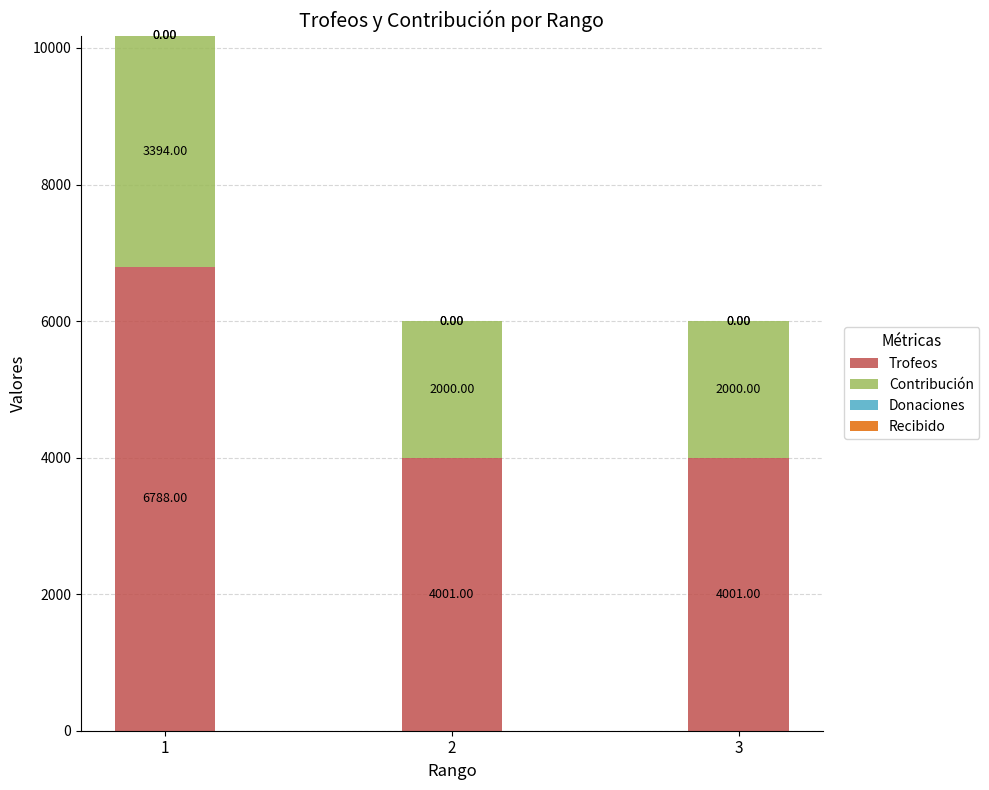

What is the total value across all series at 1?

10182